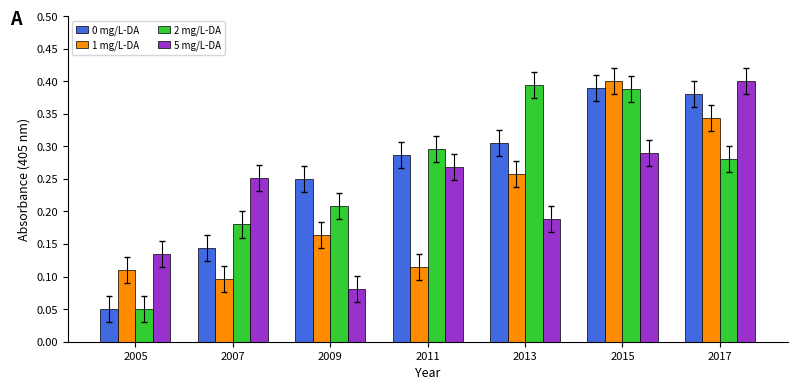

Is it true that 2 mg/L-DA equals 0.0 at 2009?

False